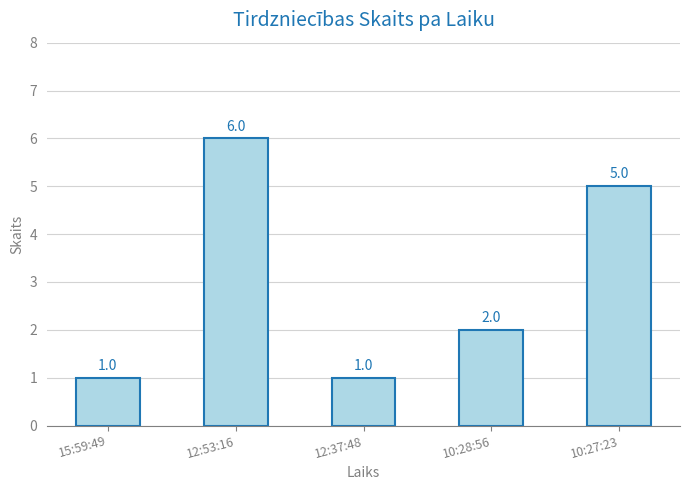

How many data points does each series have?

5